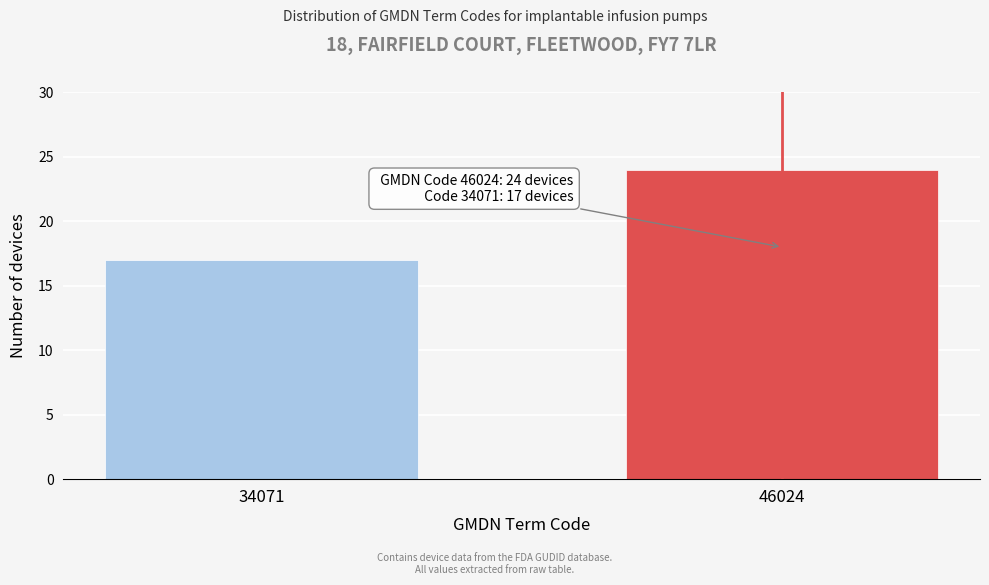

Reading left to right, what are all the values shown in this chart?

17	24